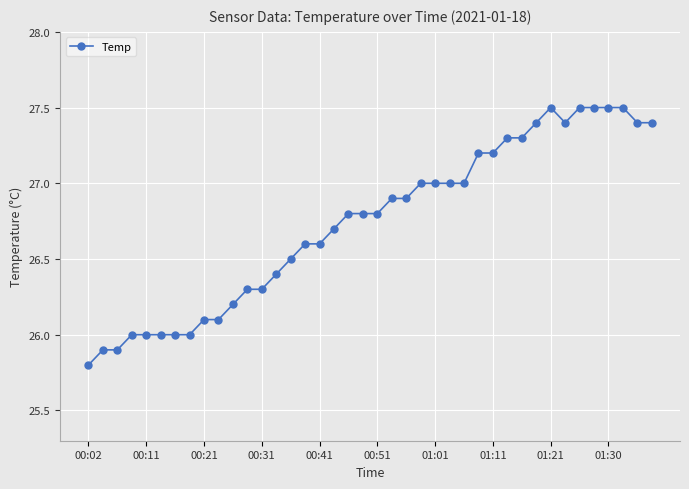

What is the greatest value displayed?

27.5